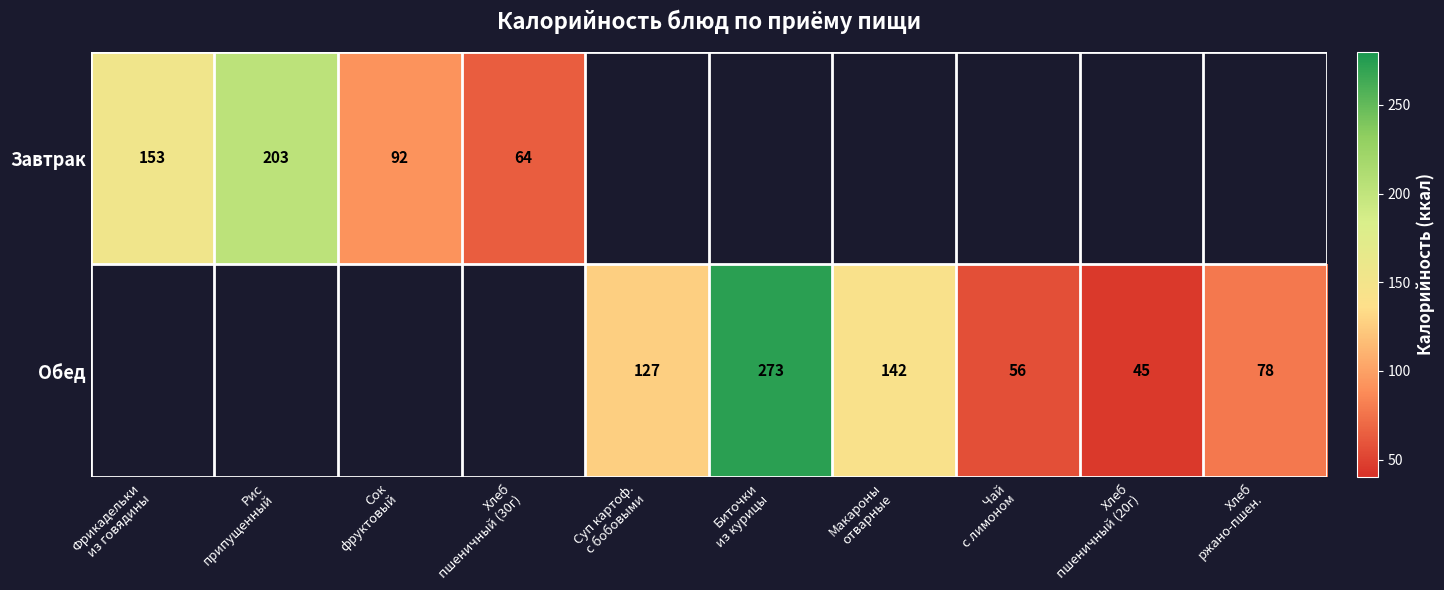

What is the difference between the maximum and minimum values in the Завтрак series?

139.2